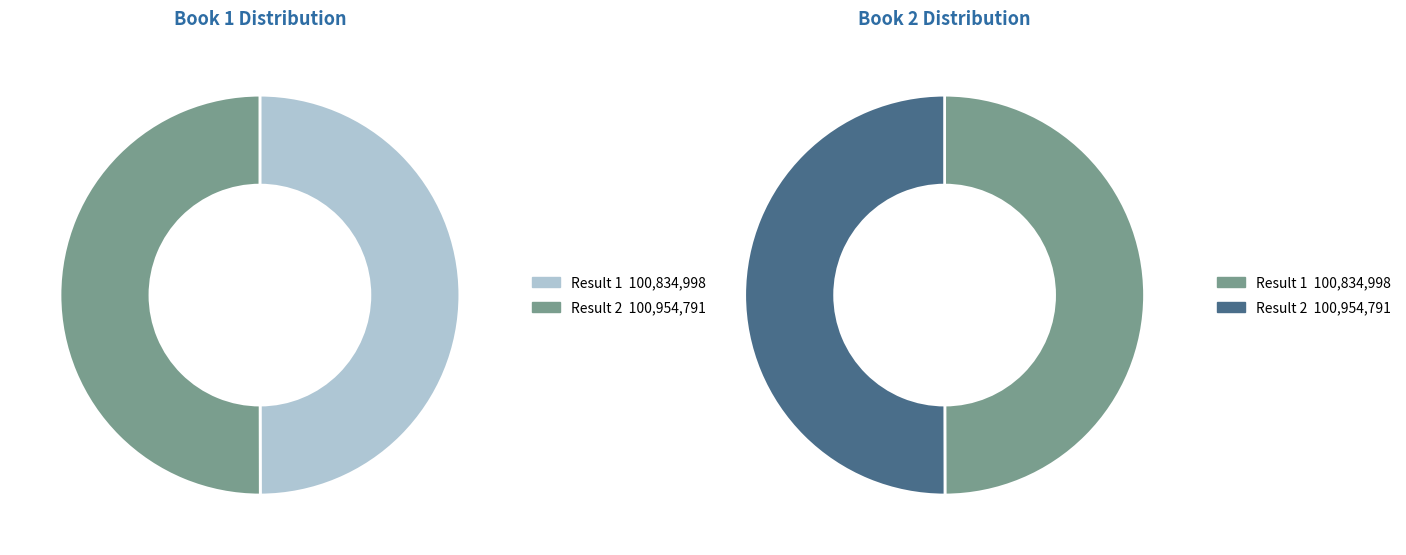

How much of the chart is everything except 1?

50.0%